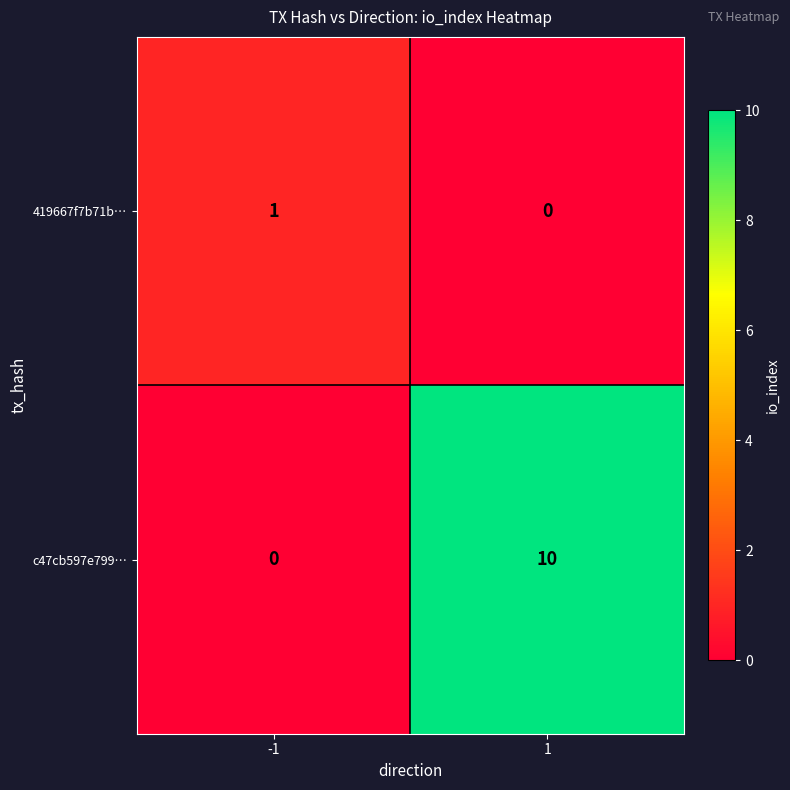

Which series has the largest range (max minus min)?

c47cb597e799…